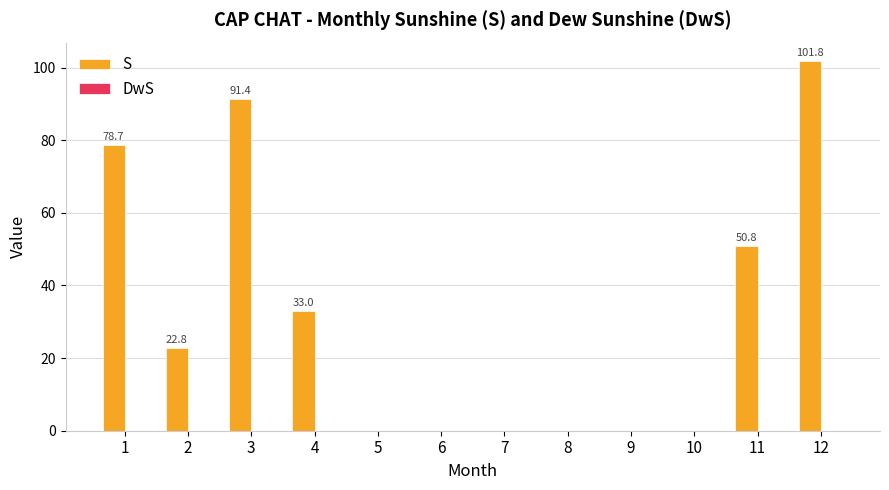

Are the bars grouped side by side (vs. stacked)?

No